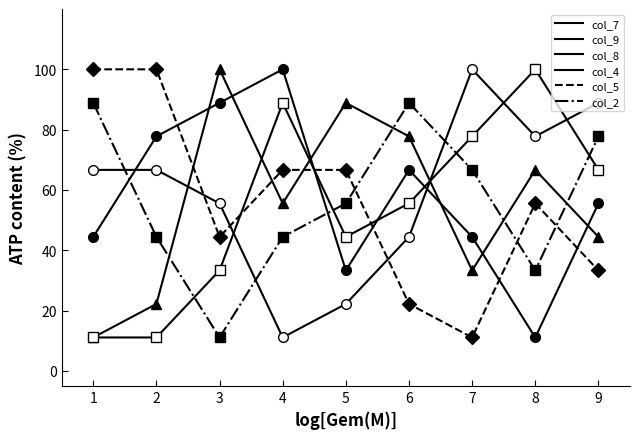

Between which two adjacent categories do col_4 and col_2 first intersect?

2 and 3